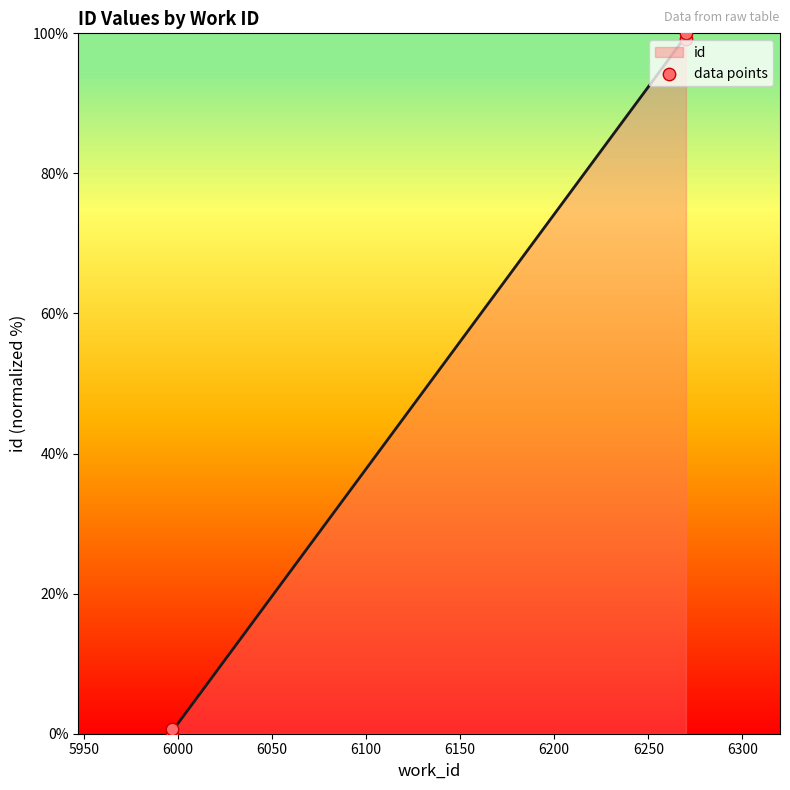

What is the maximum value for id?

99.6